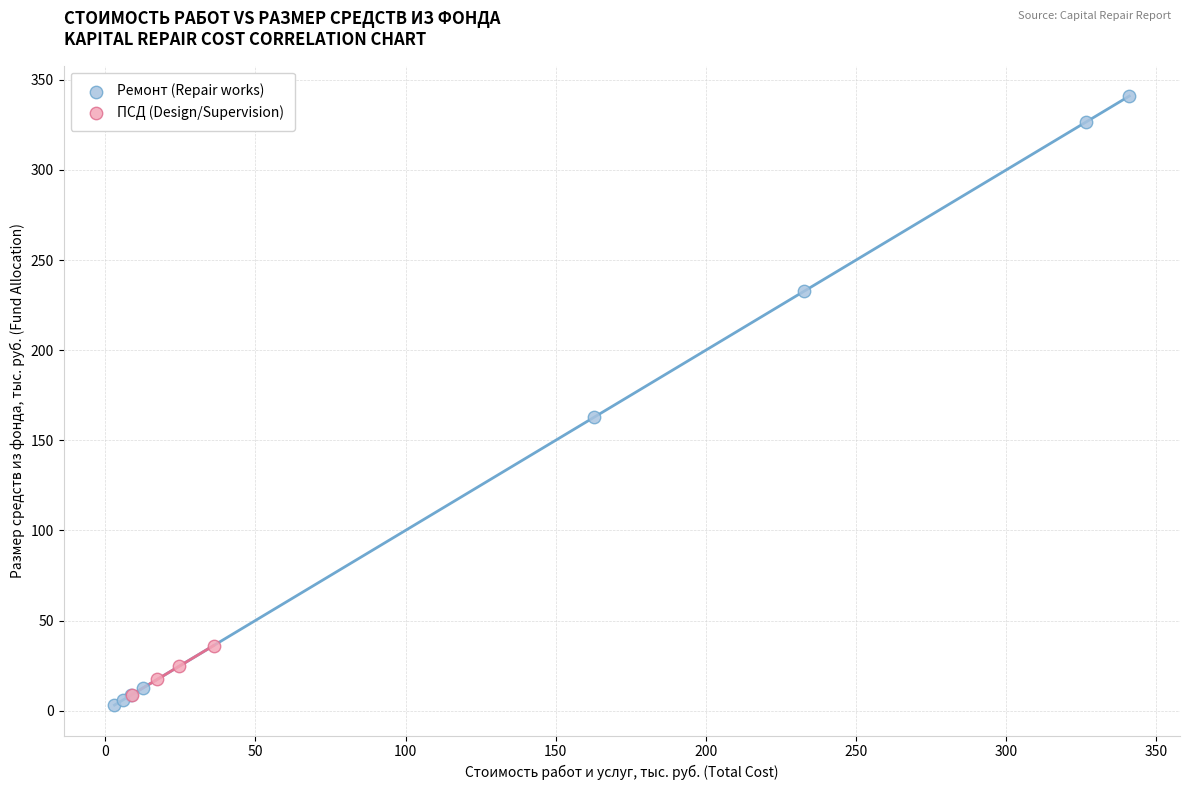

Which series has the largest Y range (max minus min)?

Ремонт (Repair works)